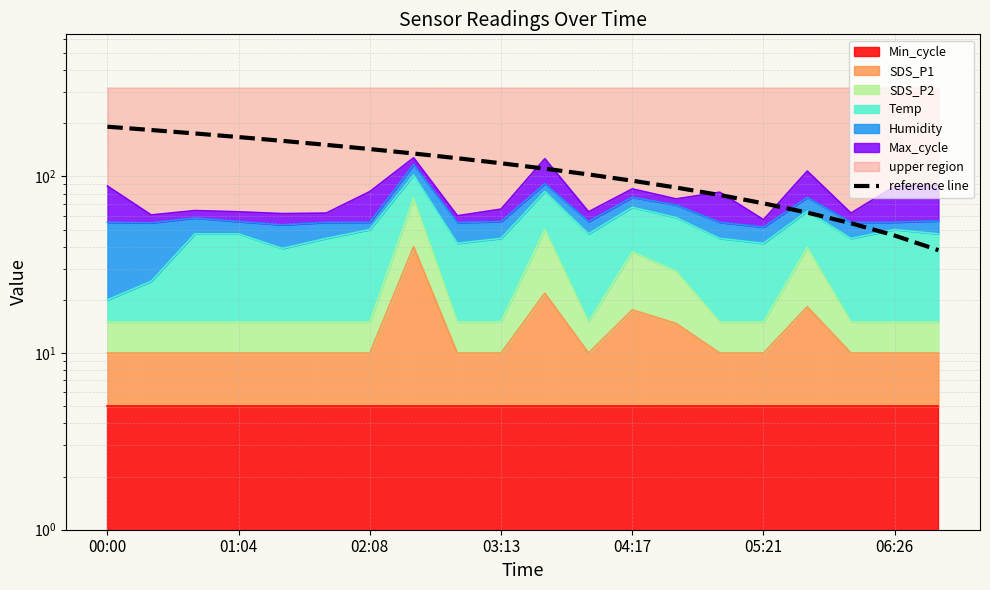

Approximately how many times larger is the value at 18 compared to 14?

0.6